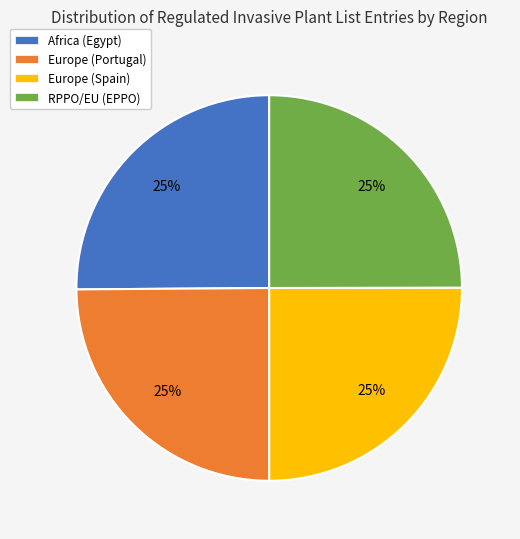

Is there a majority slice in this chart?

No